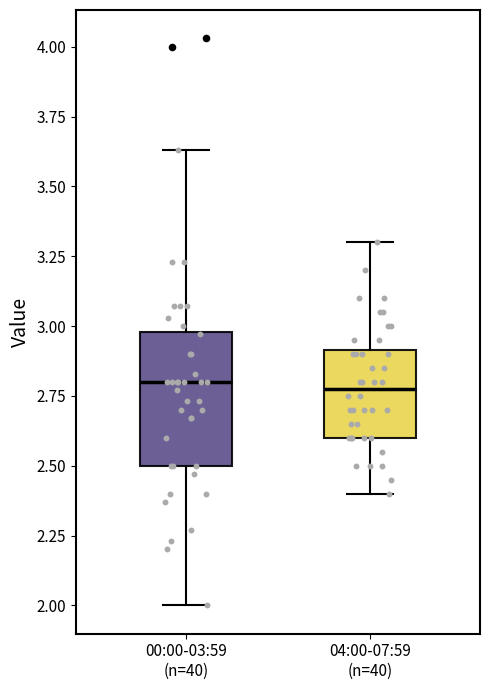

Where is the upper edge of the box for 04:00-07:59 (n=40) on the y-axis? The values are not printed on the chart, so give them approximately, as read against the axis.

2.90